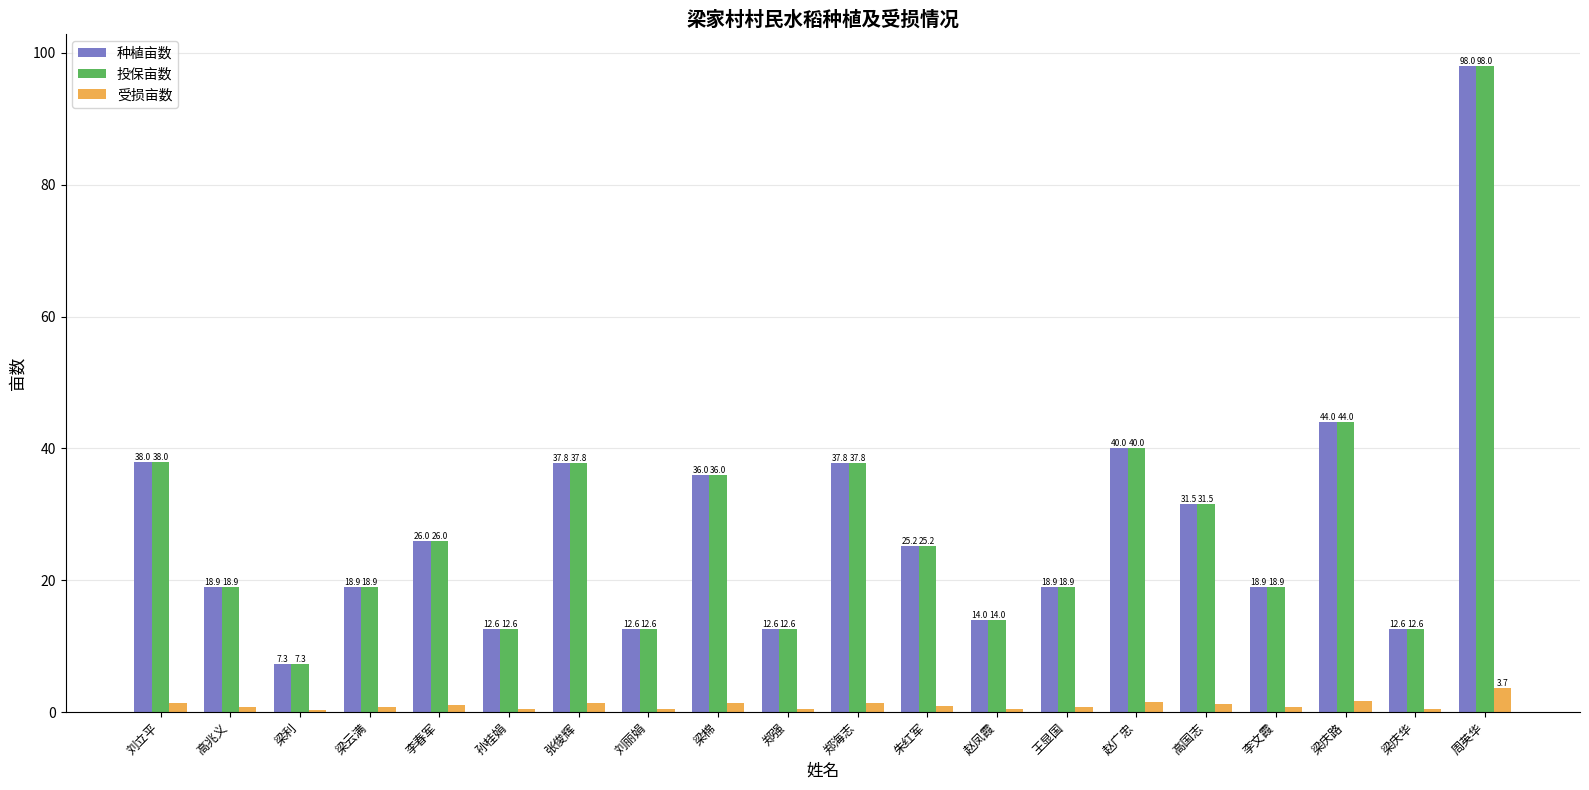

What is the maximum value shown in the chart?

98.0